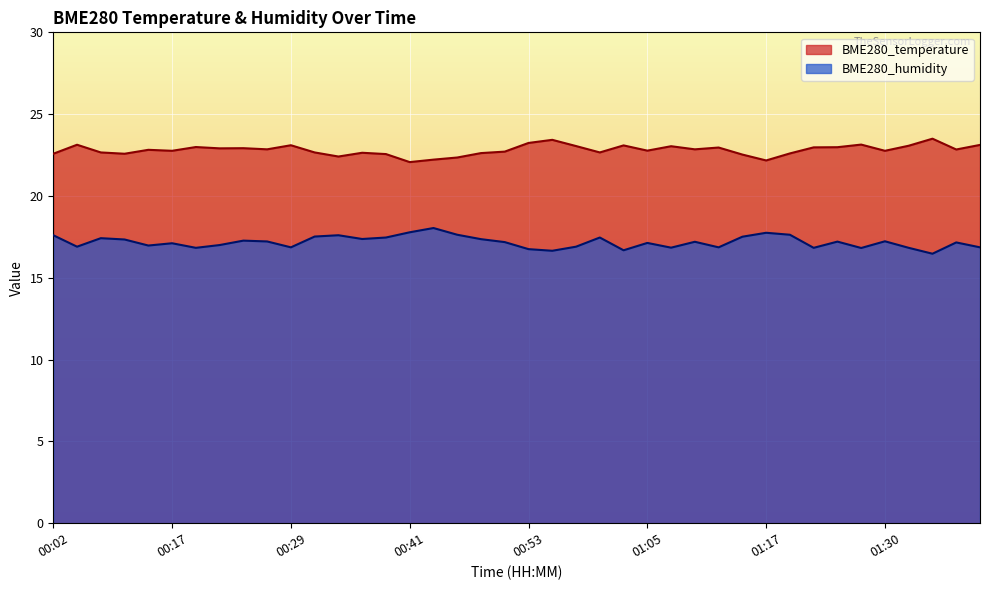

Which series has the largest range (max minus min)?

BME280_humidity